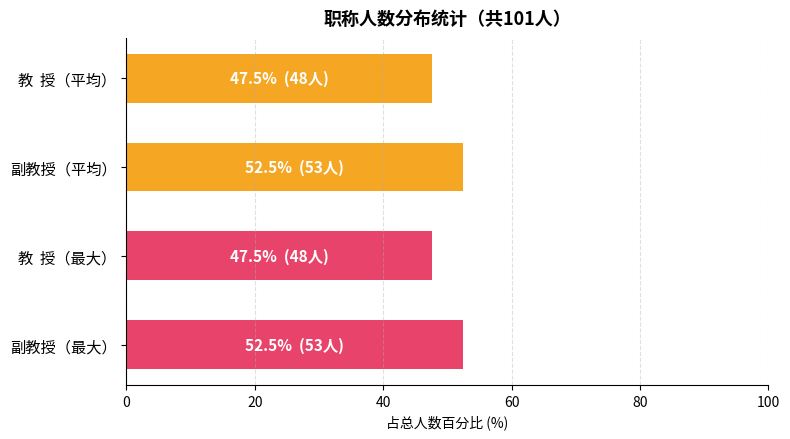

Between 教  授（最大） and 副教授（平均）, which is larger?

副教授（平均）